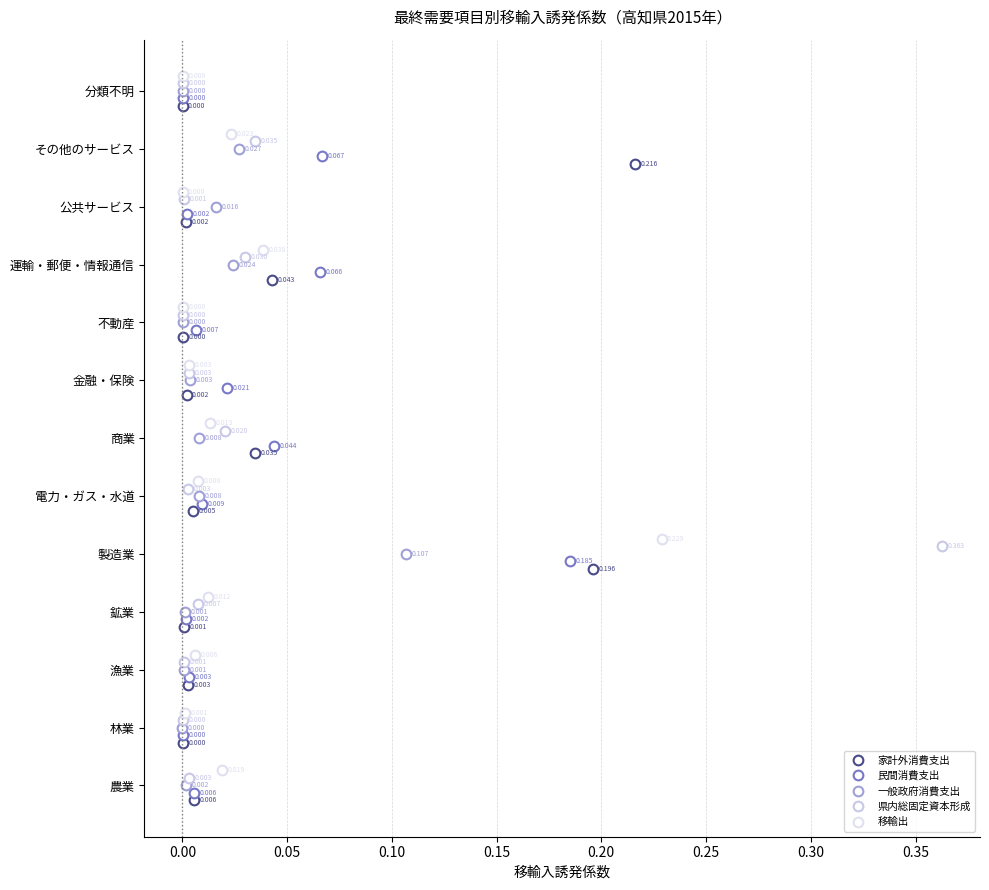

What are all the series names shown in the legend?

家計外消費支出, 民間消費支出, 一般政府消費支出, 県内総固定資本形成, 移輸出